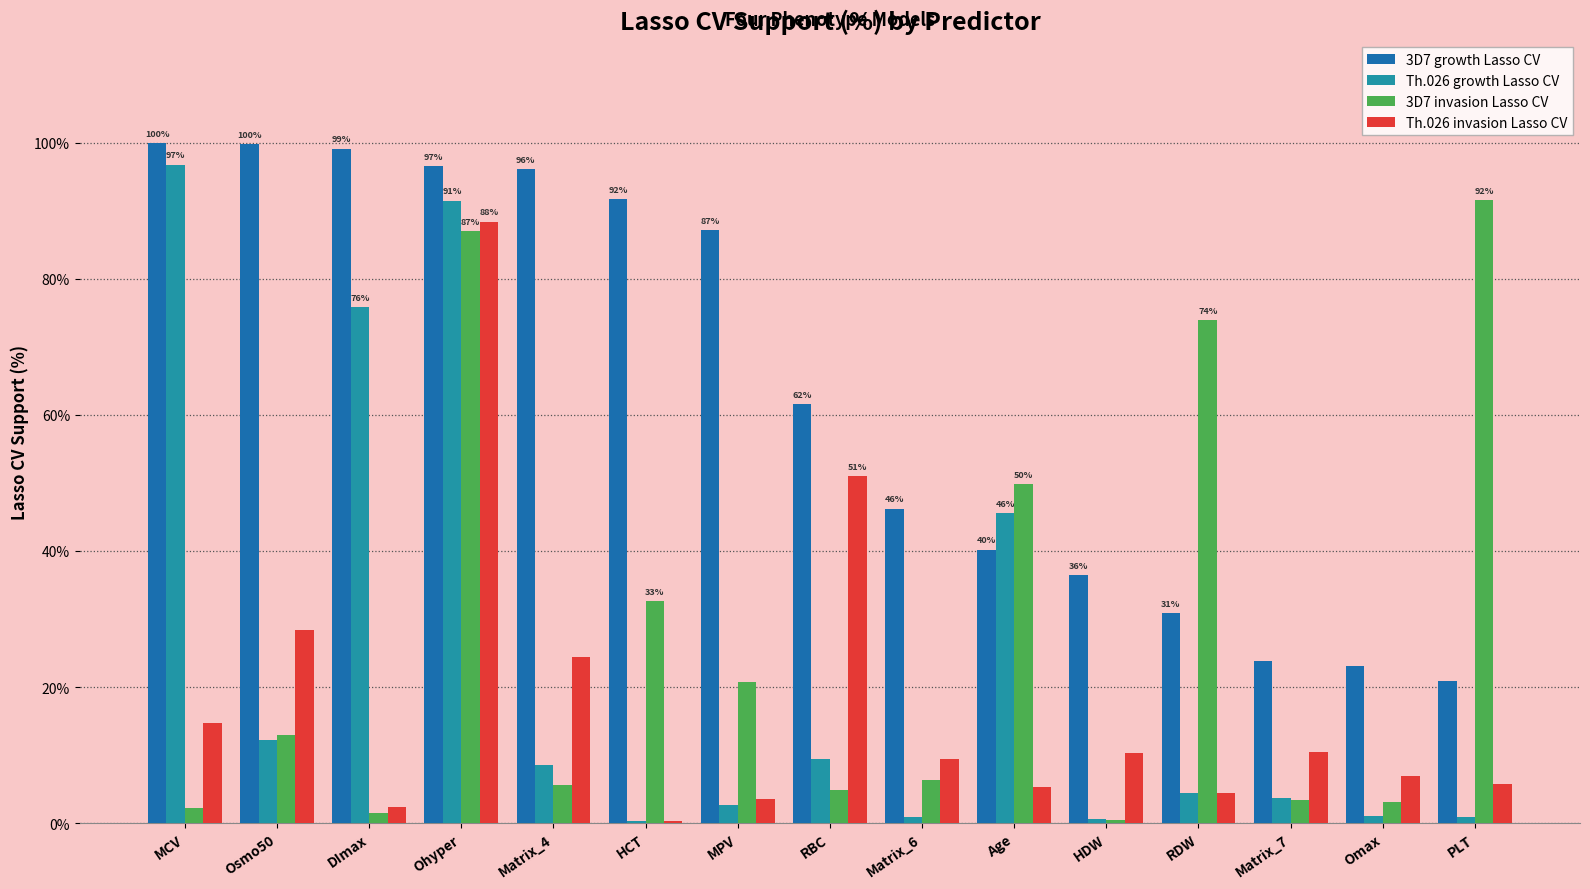

What is the approximate value of 3D7 growth Lasso CV at PLT?

20.9